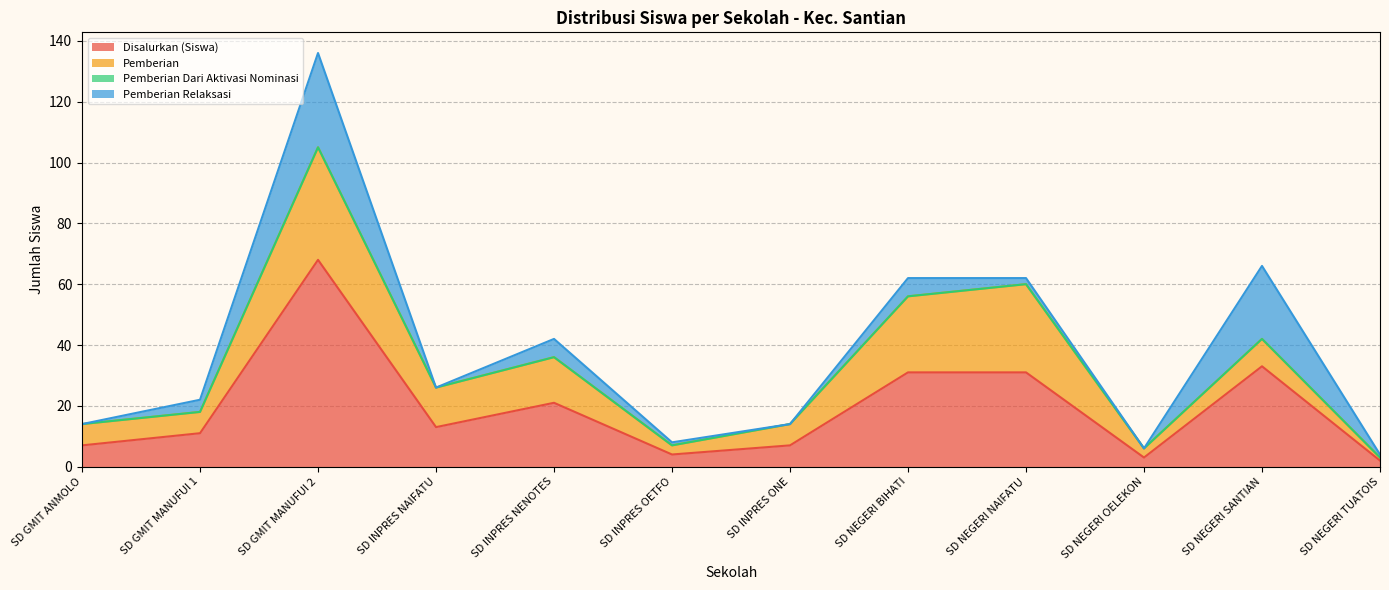

Which series changed the most between SD GMIT ANMOLO and SD INPRES NENOTES?

Disalurkan (Siswa)